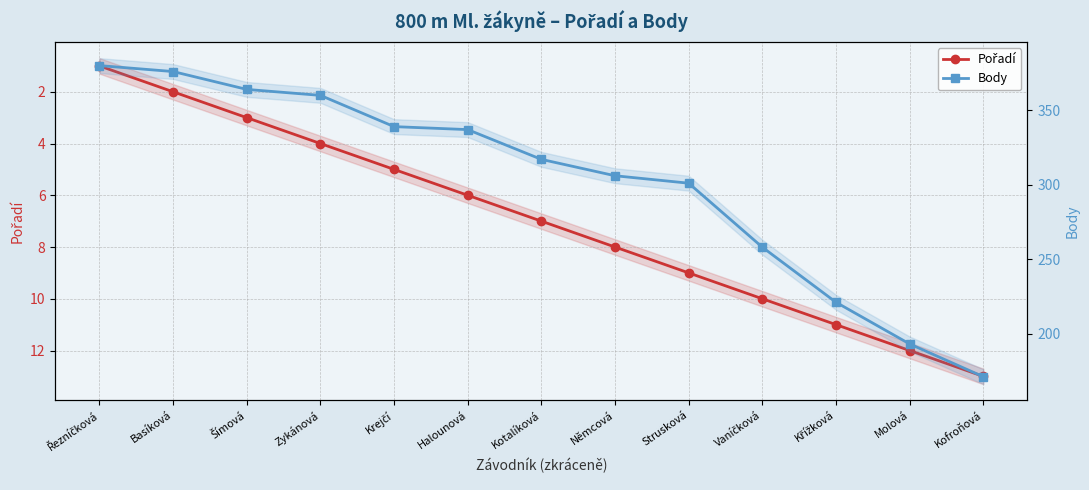

Is this an area chart (filled region under the line)?

No